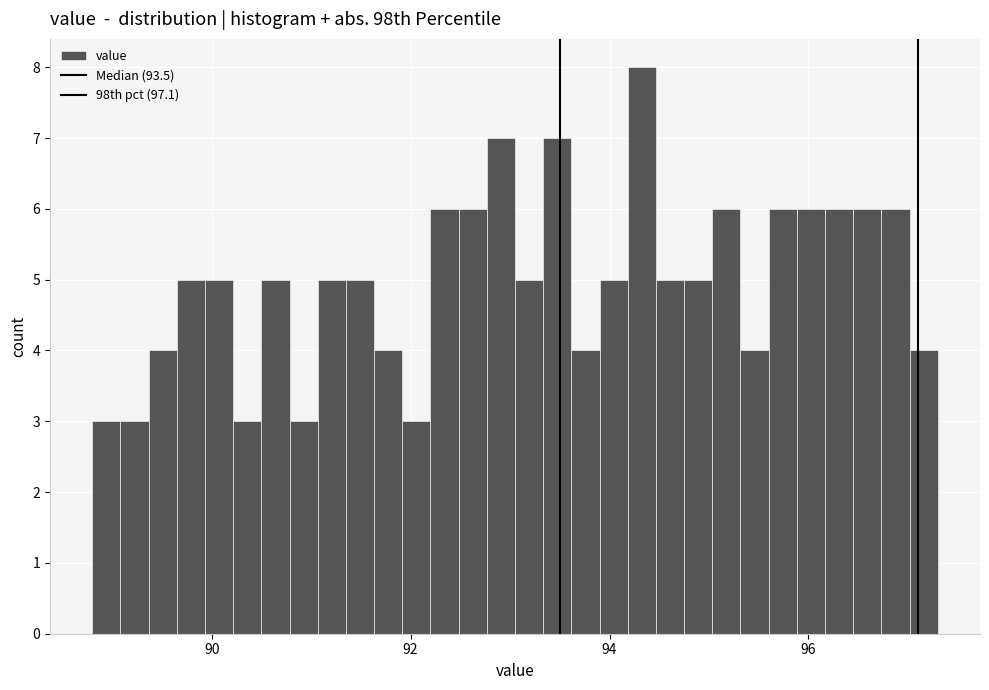

Around what value on the x-axis is the tallest bar? Give the approximate position of its centre, as read against the axis.

94.4